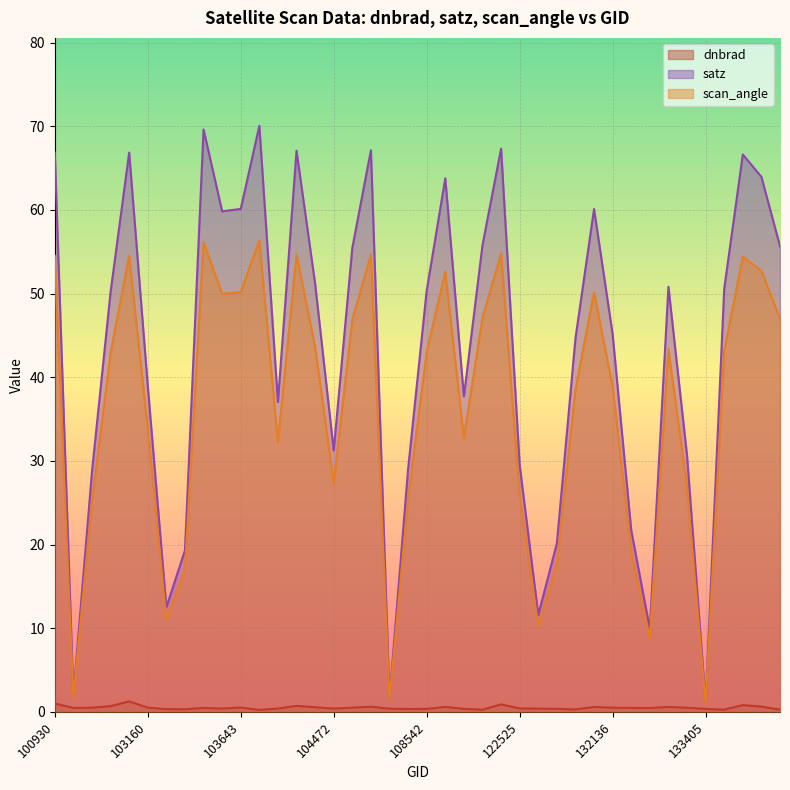

The value of dnbrad at 121819 is 0.3. True or false?

True